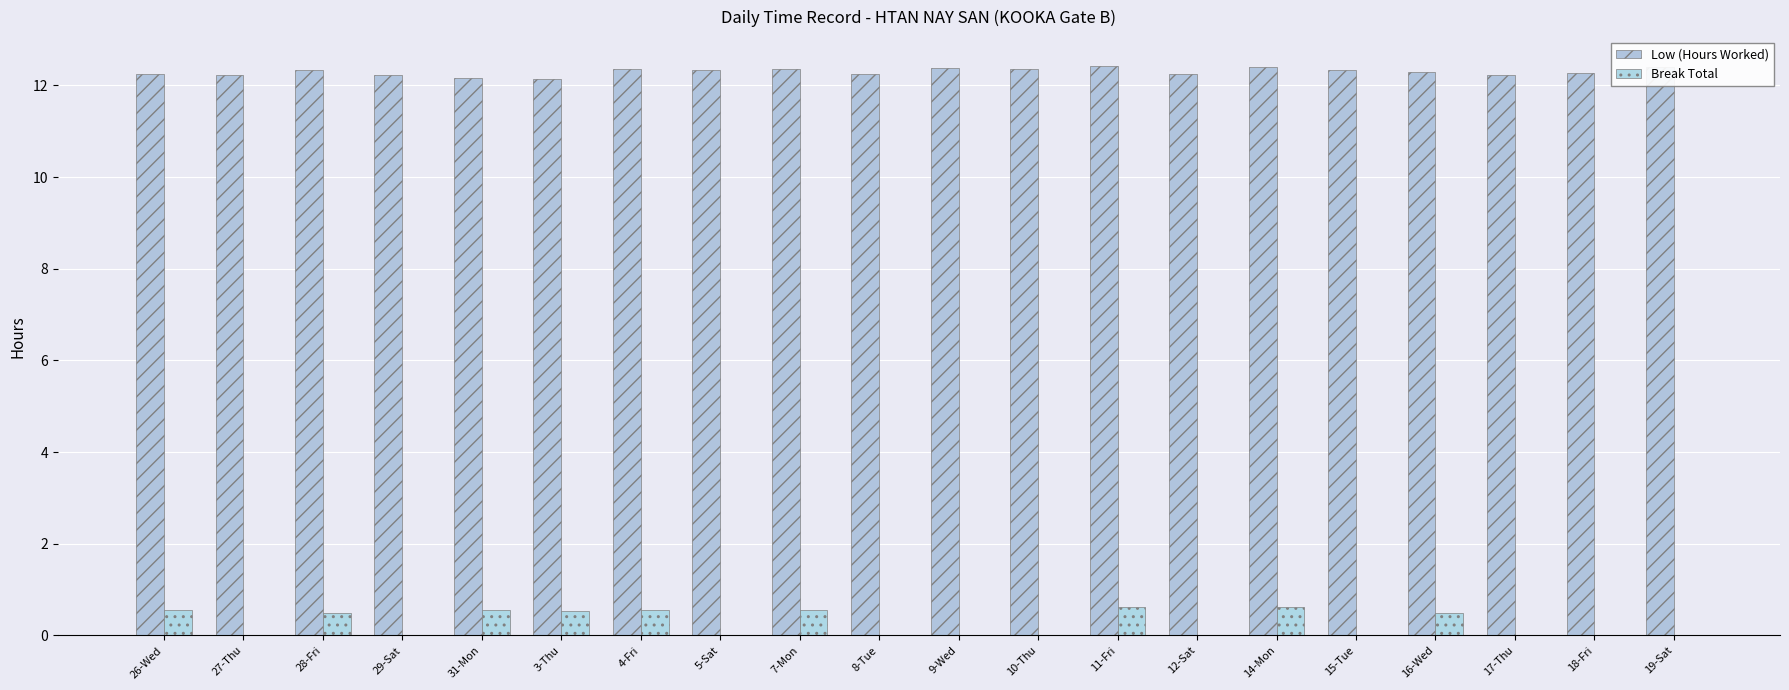

Count the number of categories in the chart.

20